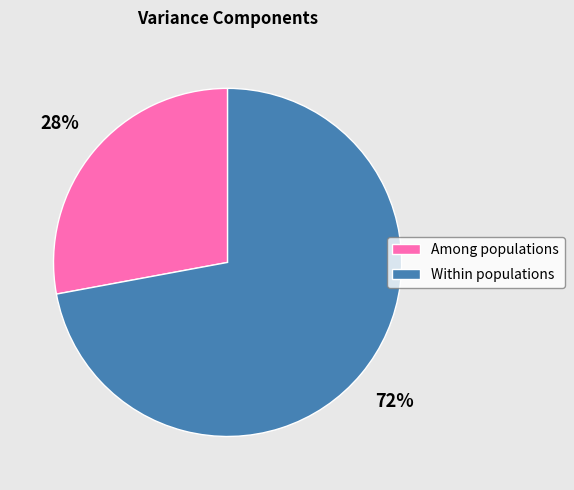

To the nearest percent, what portion does Among populations represent?

28%